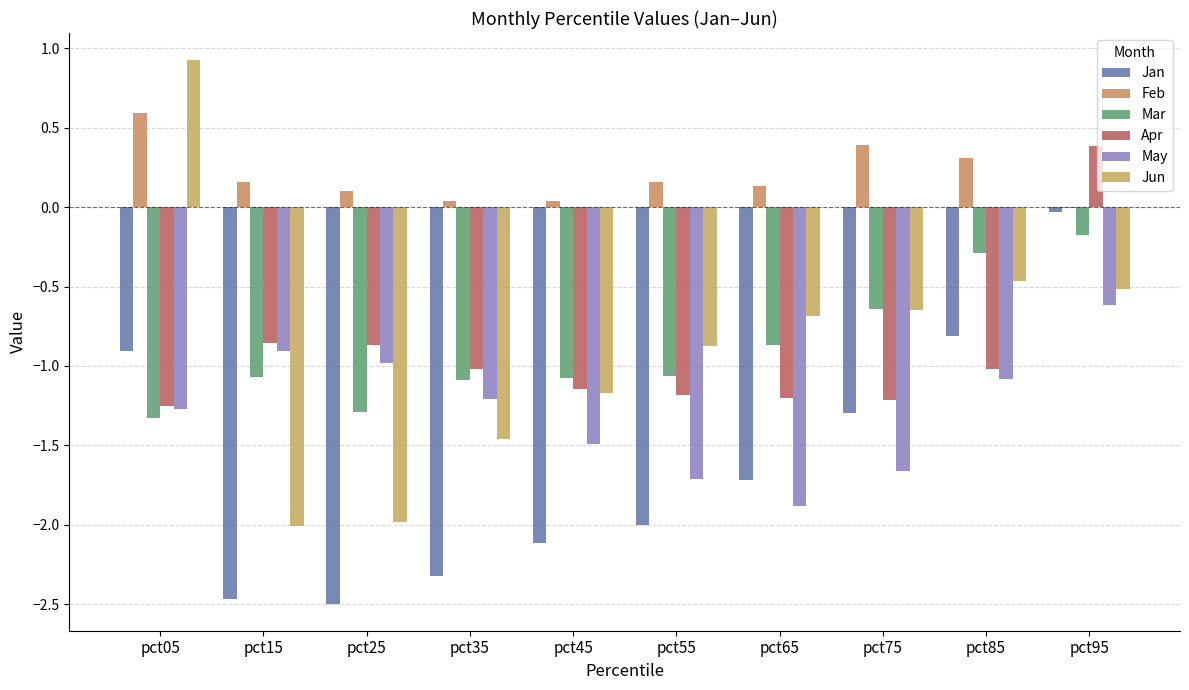

How many values in the Jan series exceed -1?

3